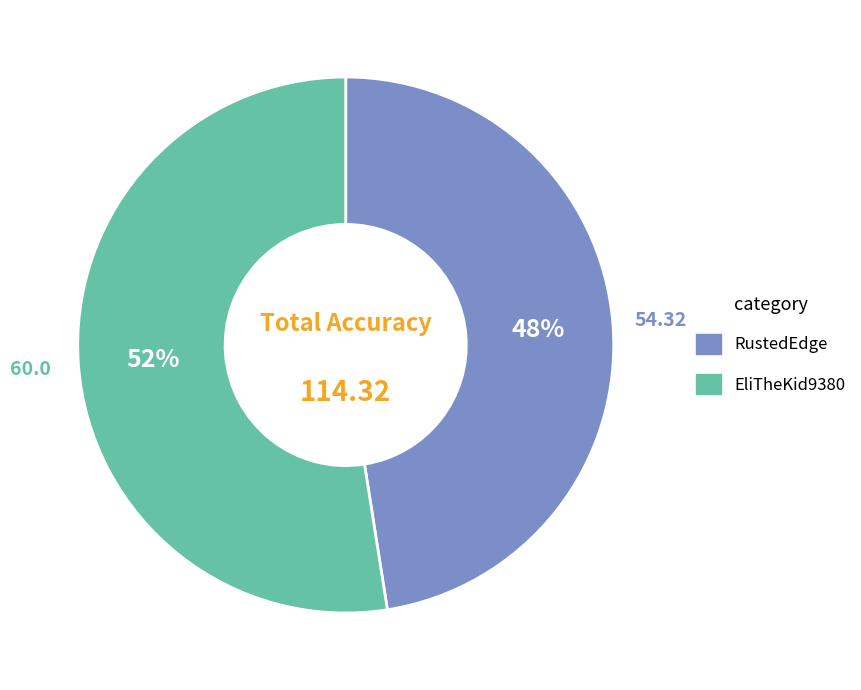

To the nearest percent, what percentage of the pie is RustedEdge?

48%